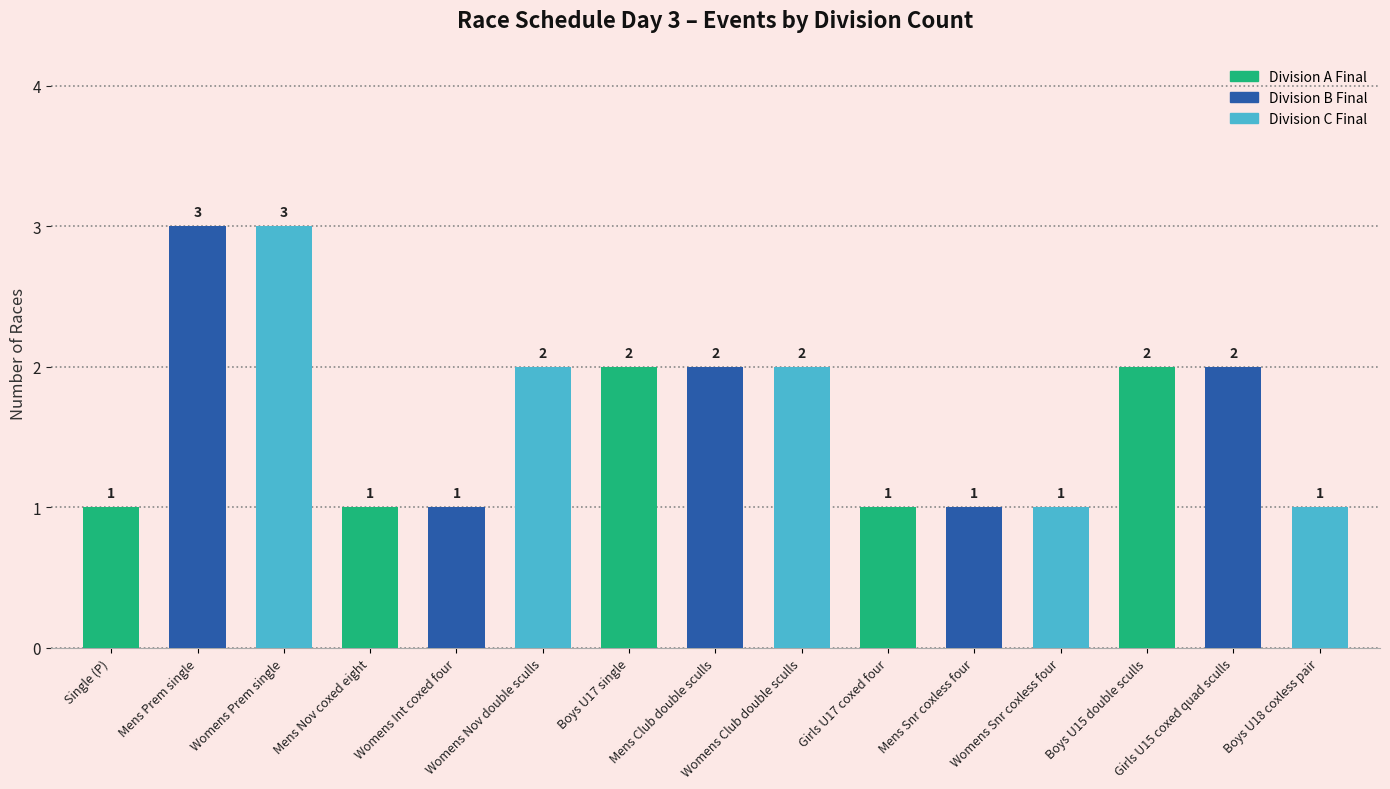

Read the value at Womens Nov double sculls.

2